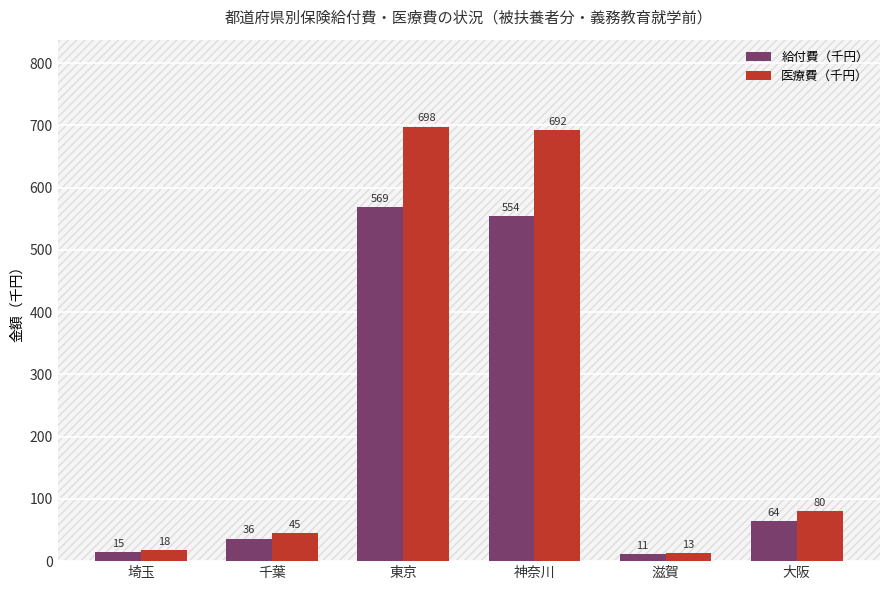

What is the value of the 医療費（千円） bar at the 3rd from the left?

697.9